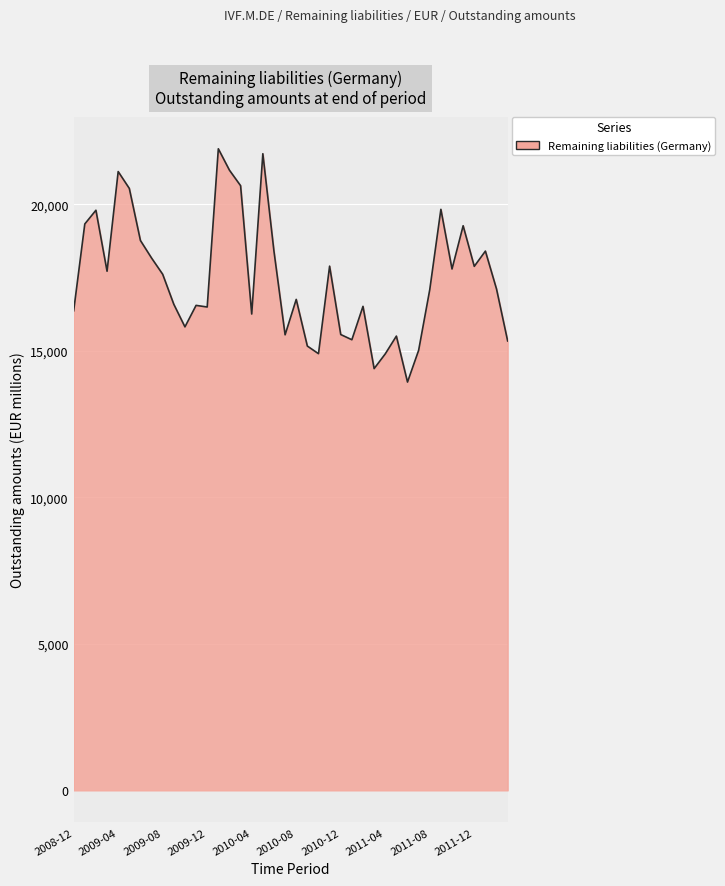

What is the minimum value shown in the chart?

13932.2